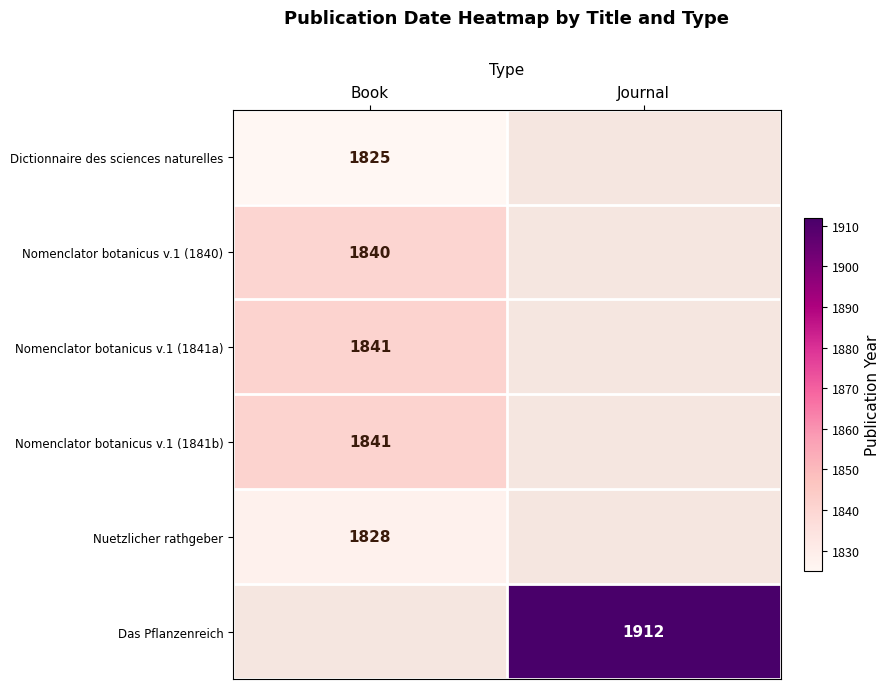

True or false: Nomenclator botanicus v.1 (1840) has a value of 1840 at Book.

True